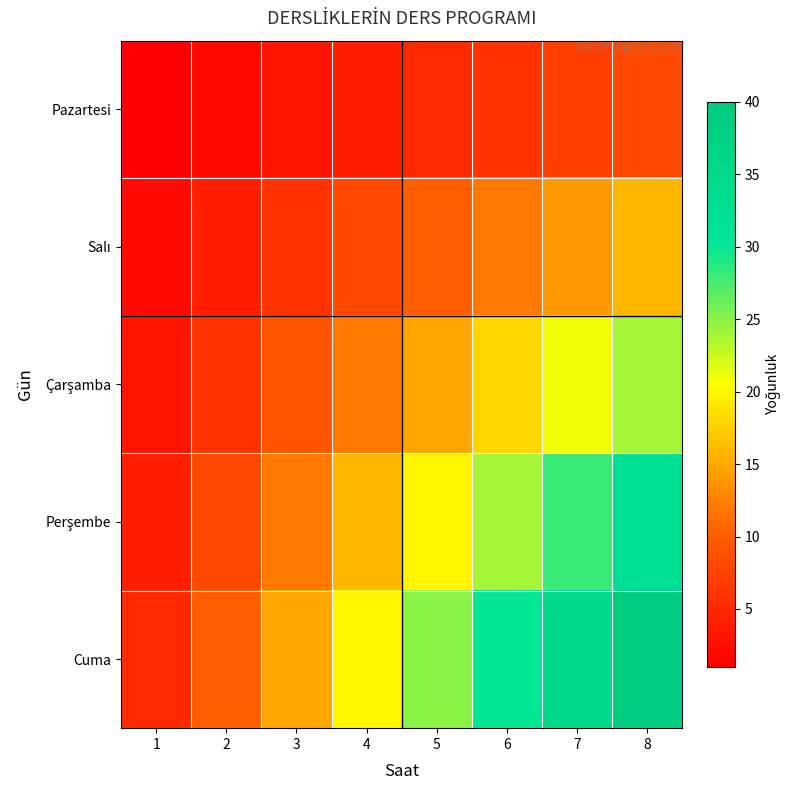

How many categories are shown in the chart?

8